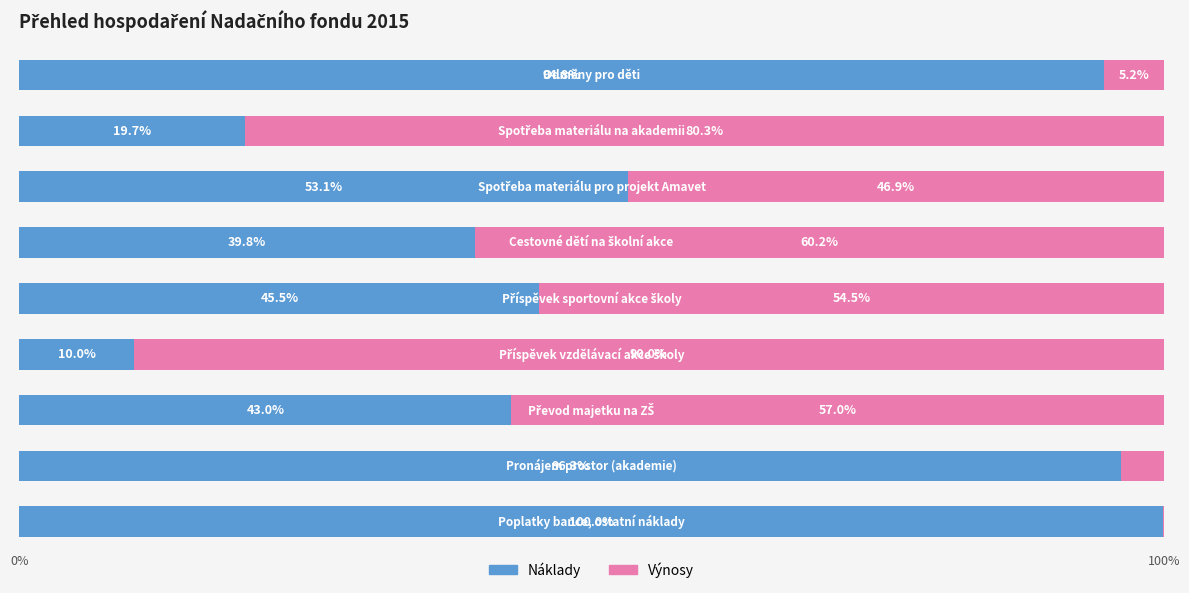

What is the maximum value for Náklady?

100.0